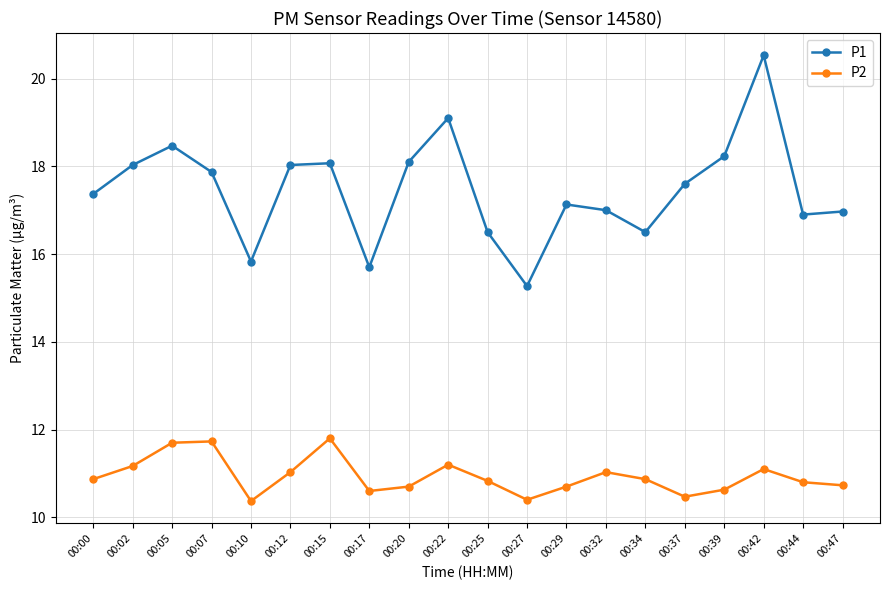

What is the spread (max minus min) of values at 00:27?

4.9